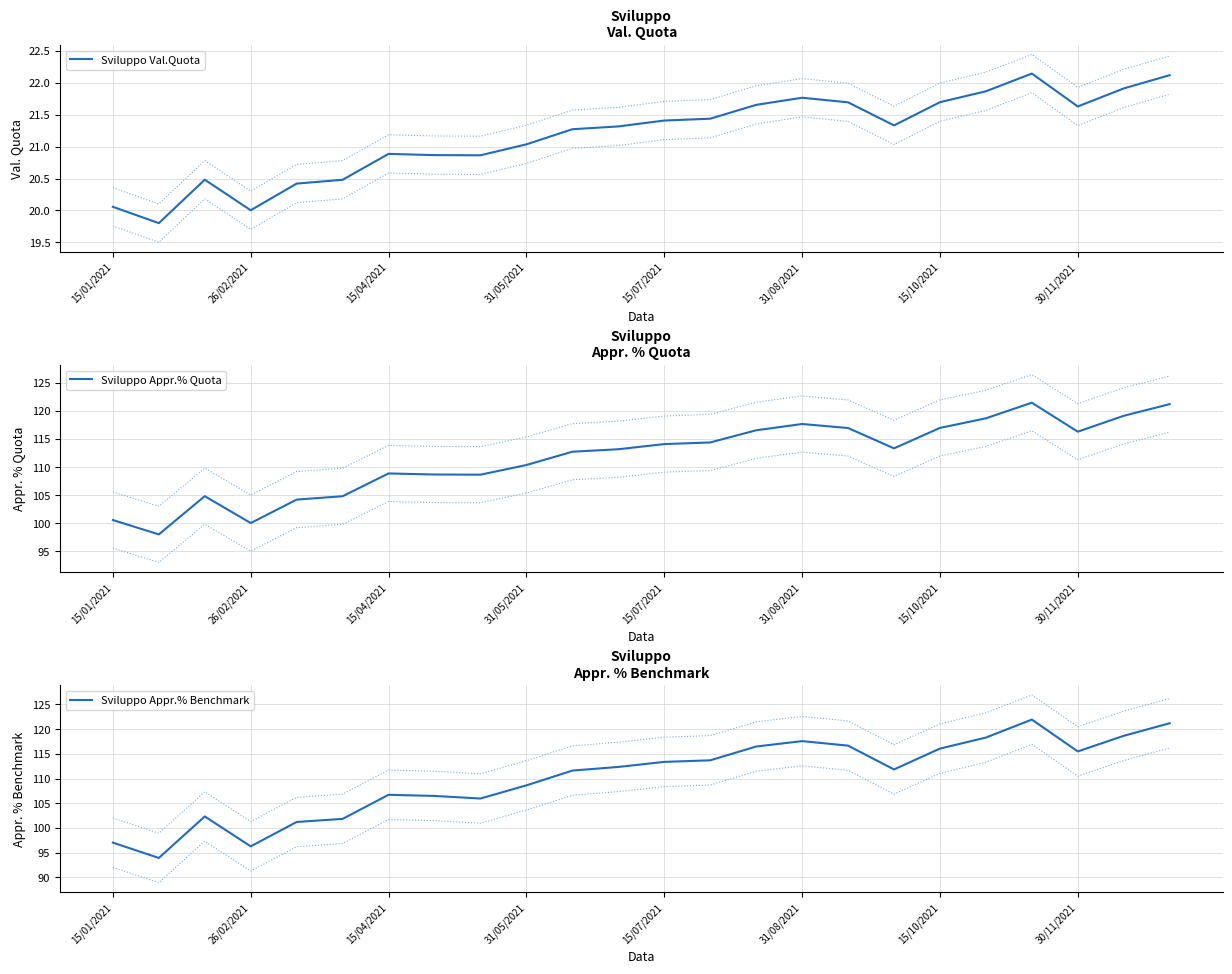

How many data points in Sviluppo Val.Quota are above 21?

15